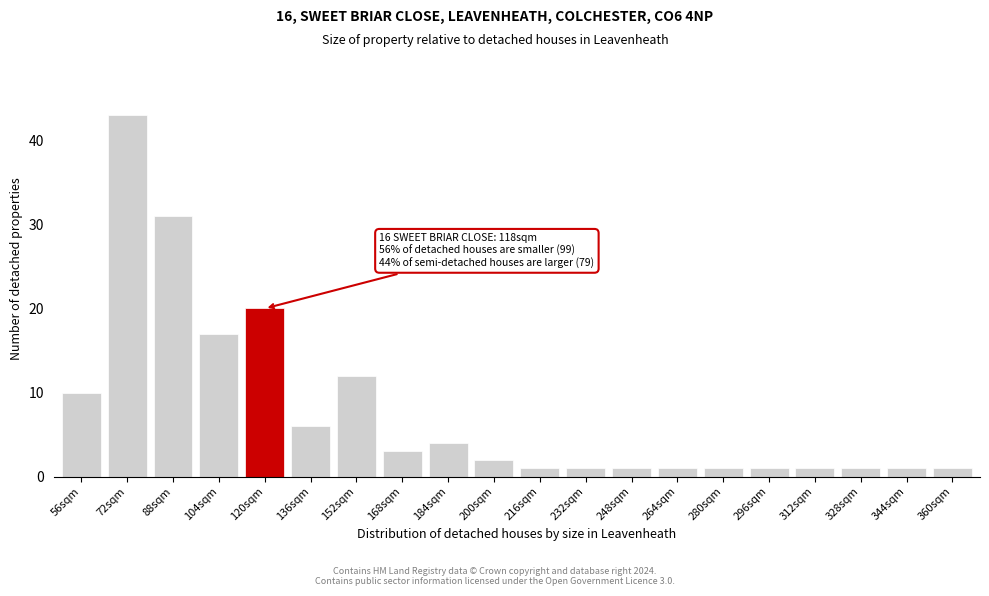

Reading left to right, extract all data points from this chart.

56sqm=10	72sqm=43	88sqm=31	104sqm=17	120sqm=20	136sqm=6	152sqm=12	168sqm=3	184sqm=4	200sqm=2	216sqm=1	232sqm=1	248sqm=1	264sqm=1	280sqm=1	296sqm=1	312sqm=1	328sqm=1	344sqm=1	360sqm=1